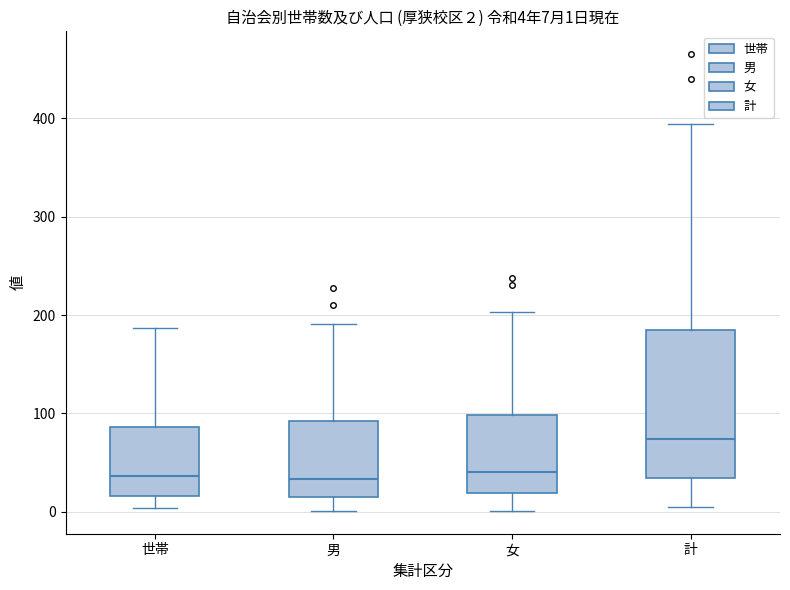

Comparing the boxes themselves (not the whiskers), which one is the tallest?

計